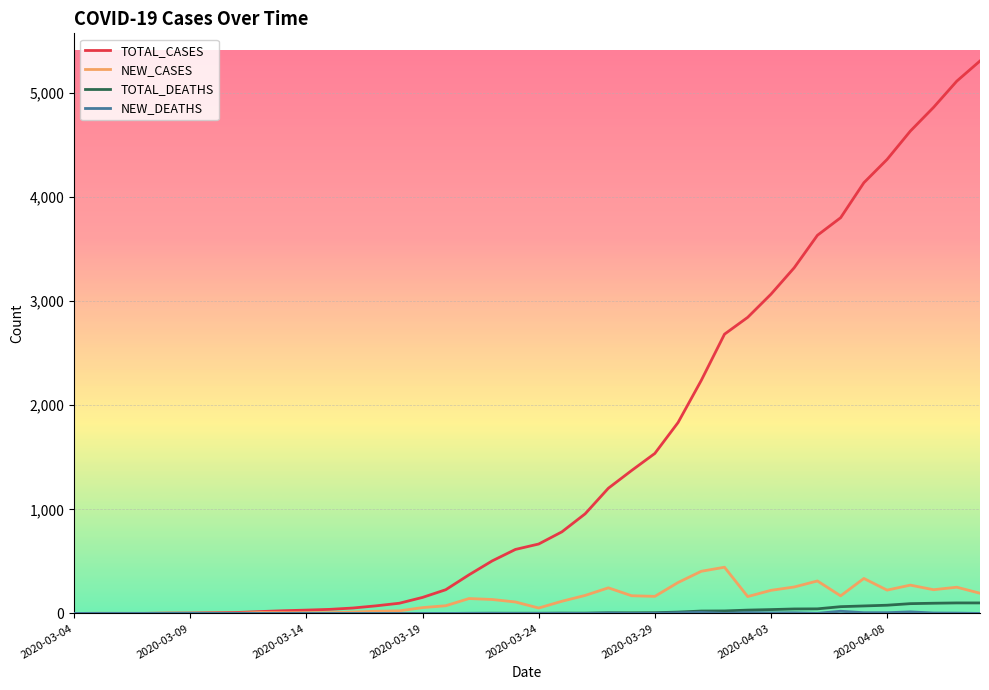

Which series has the widest spread of values?

TOTAL_CASES